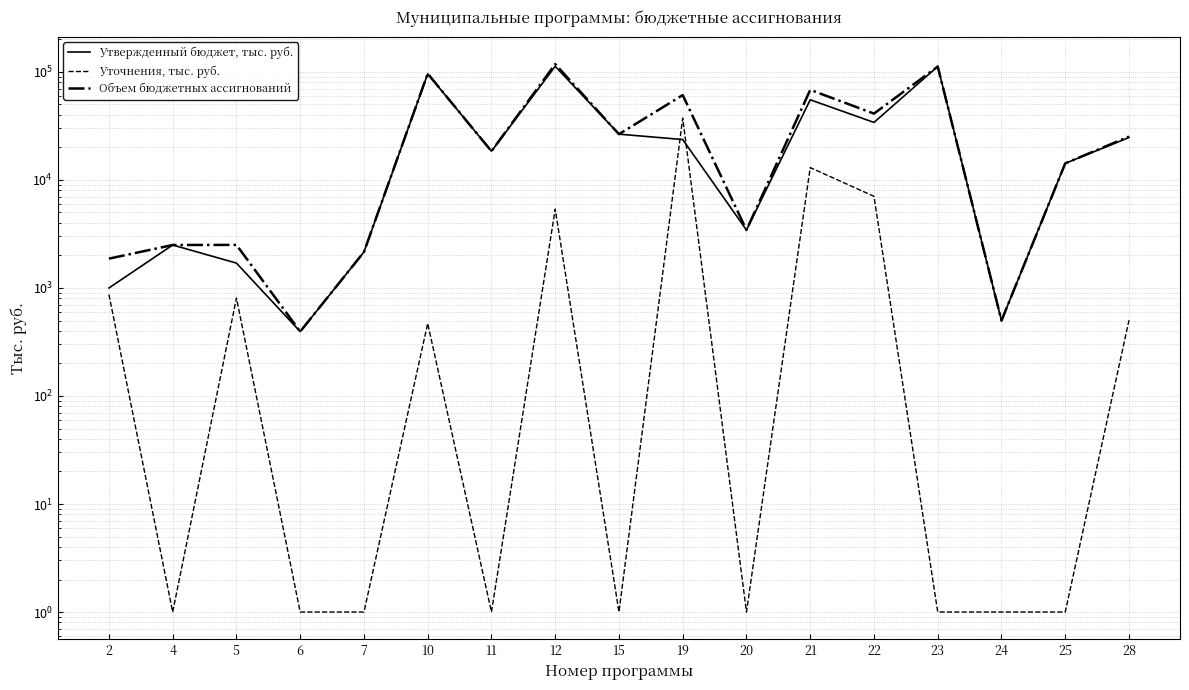

At 22, list the series in order from smallest to largest.

Уточнения, тыс. руб., Утвержденный бюджет, тыс. руб., Объем бюджетных ассигнований